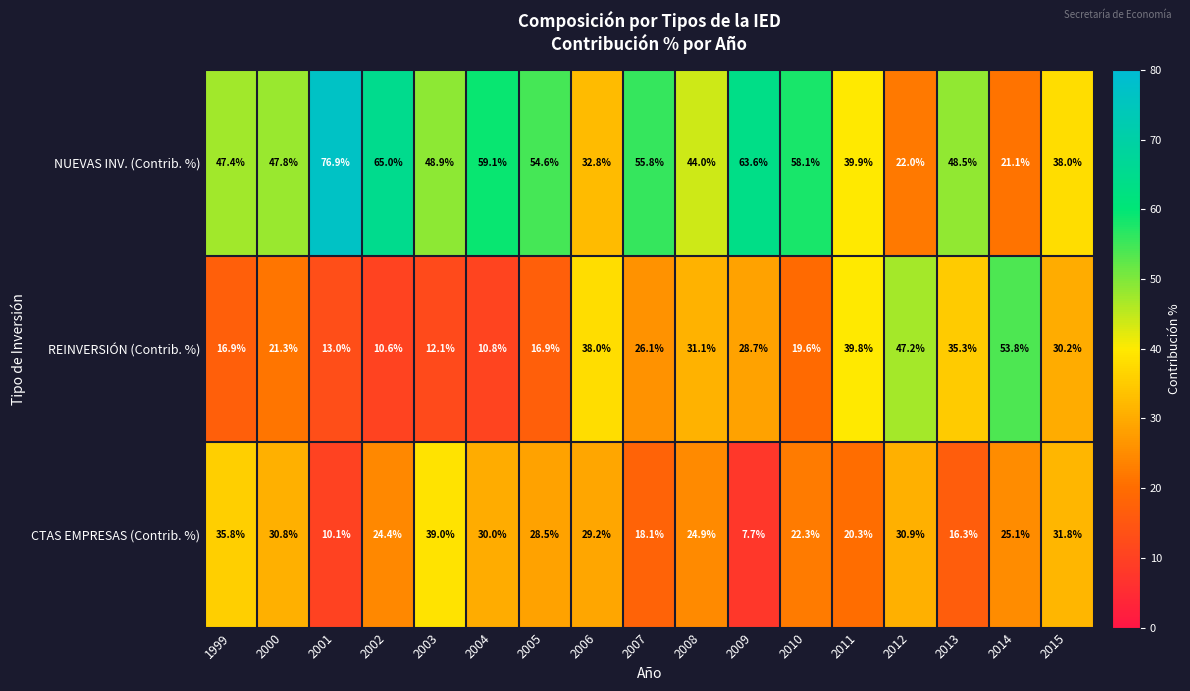

Is the value of REINVERSIÓN (Contrib. %) at 2013 greater than the value of CTAS EMPRESAS (Contrib. %) at 2004?

Yes